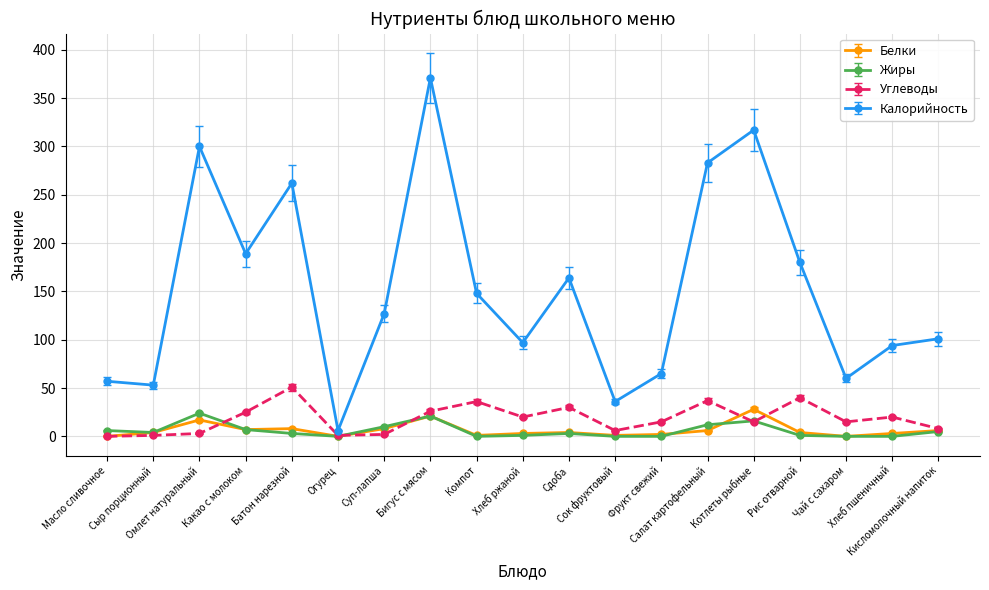

At which category does the chart reach its peak across all series?

Бигус с мясом